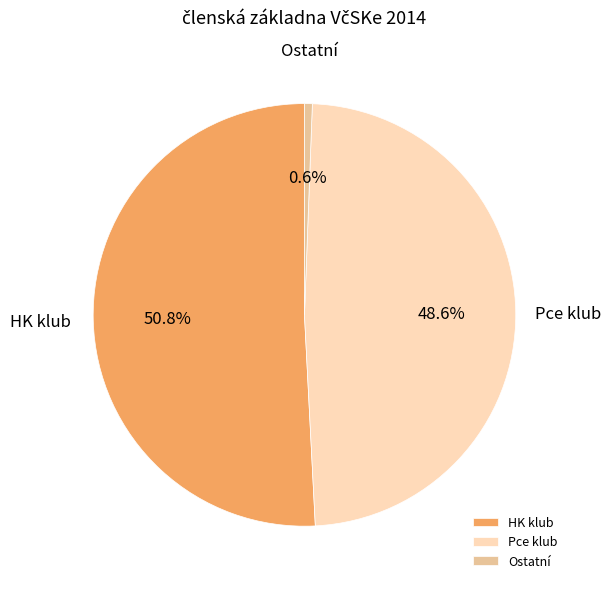

Between Pce klub and HK klub, which is larger?

HK klub